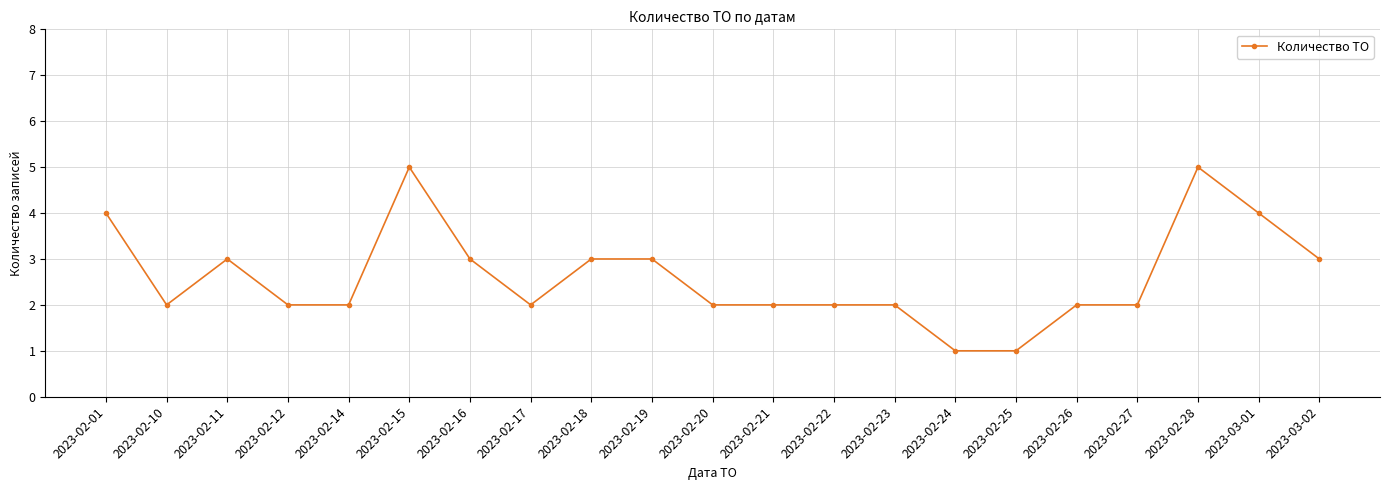

What is the label of the 5th point from the right?

2023-02-26